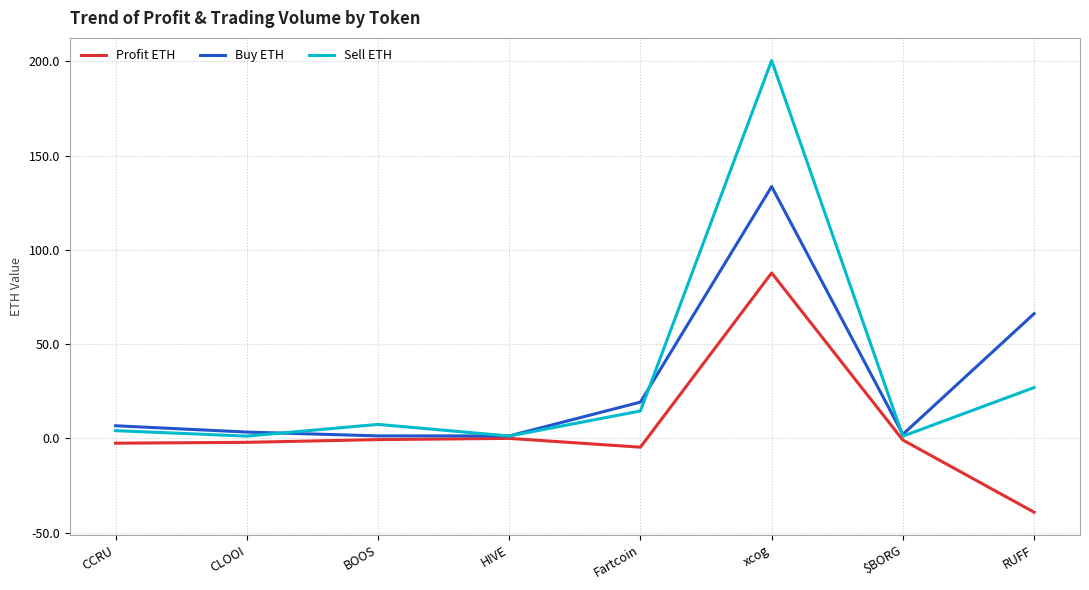

True or false: Profit ETH has a value of 87.8 at xcog.

True